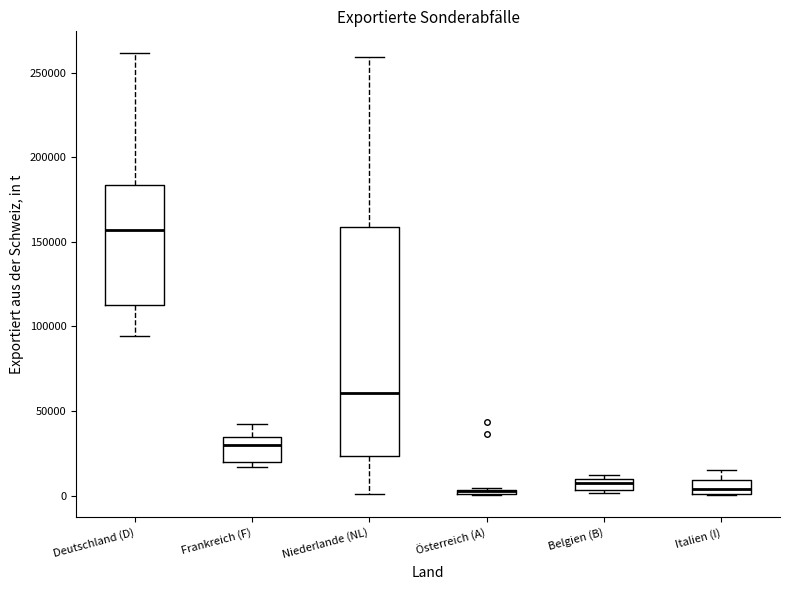

Which box is the tallest, from its lower edge to its upper edge?

Niederlande (NL)